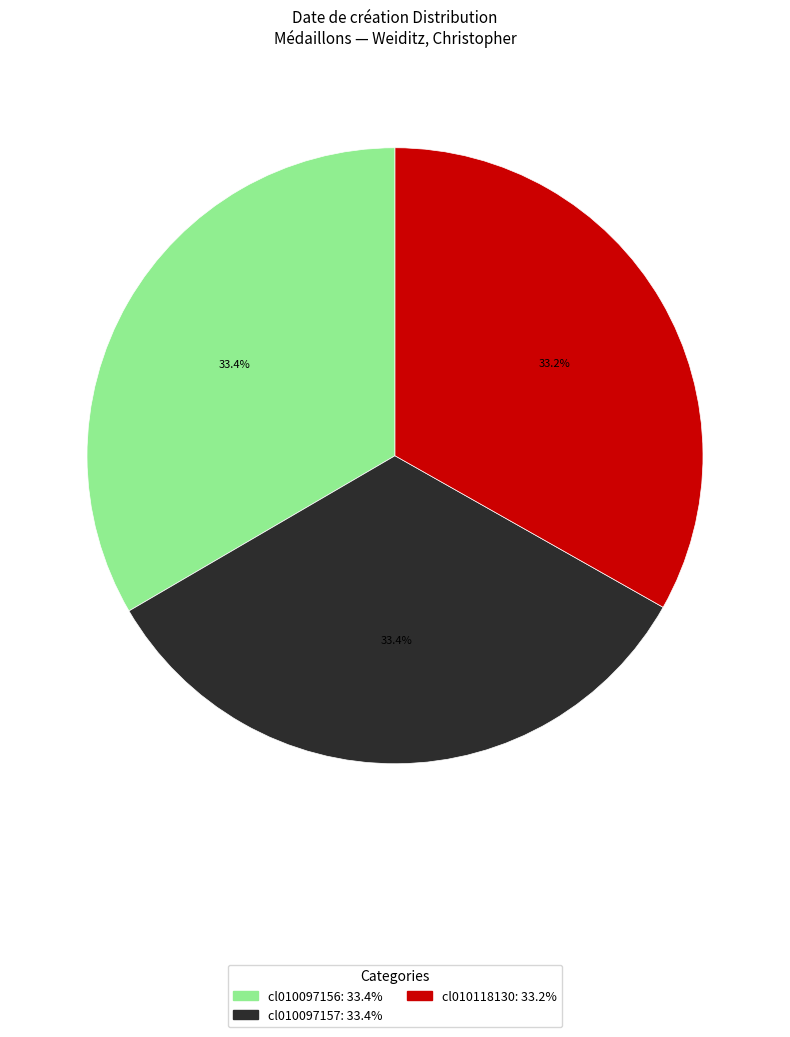

What percentage is NOT represented by cl010118130?

66.8%